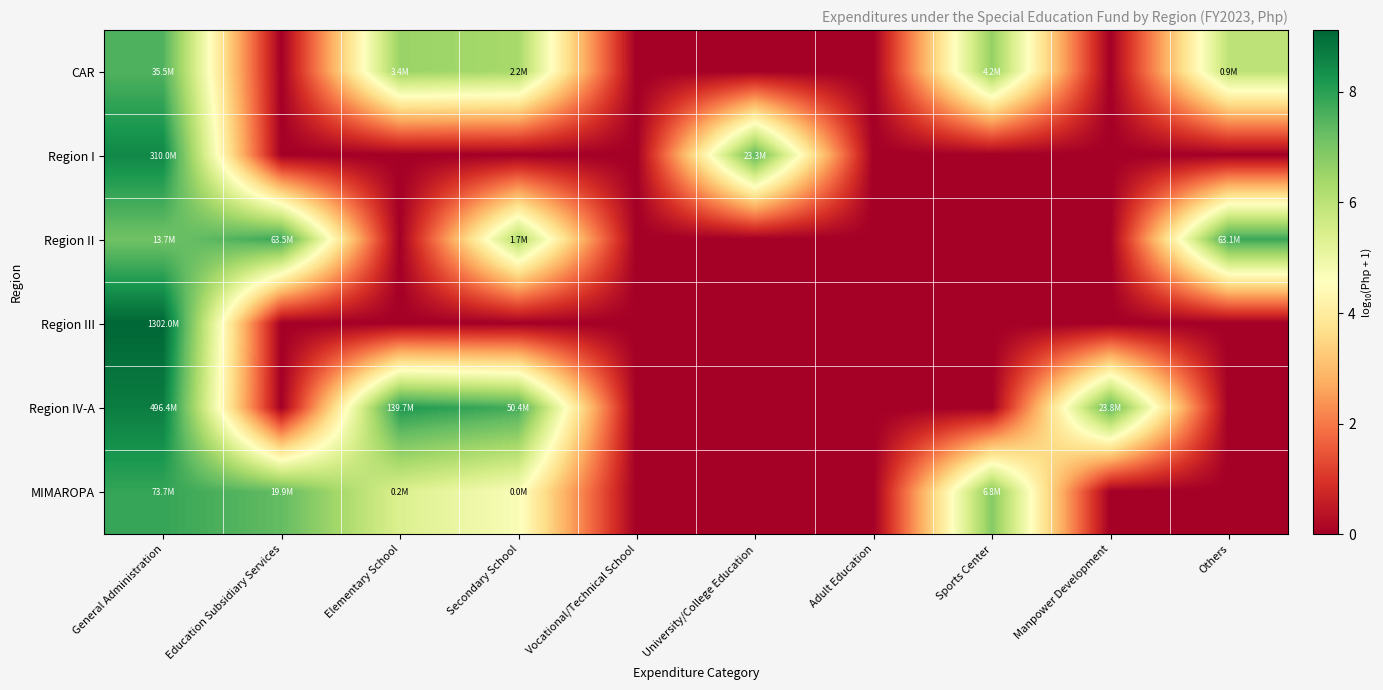

At Vocational/Technical School, list the series in order from smallest to largest.

CAR, Region I, Region II, Region III, Region IV-A, MIMAROPA